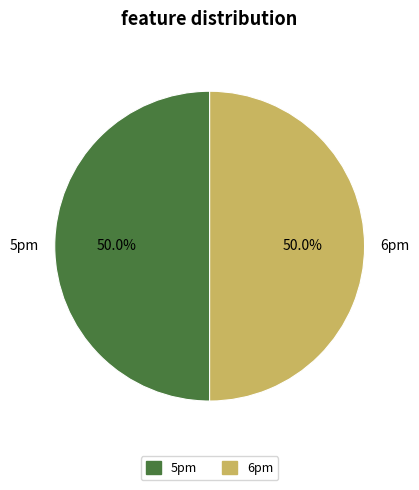

True or false: 5pm accounts for 43% of the total.

False